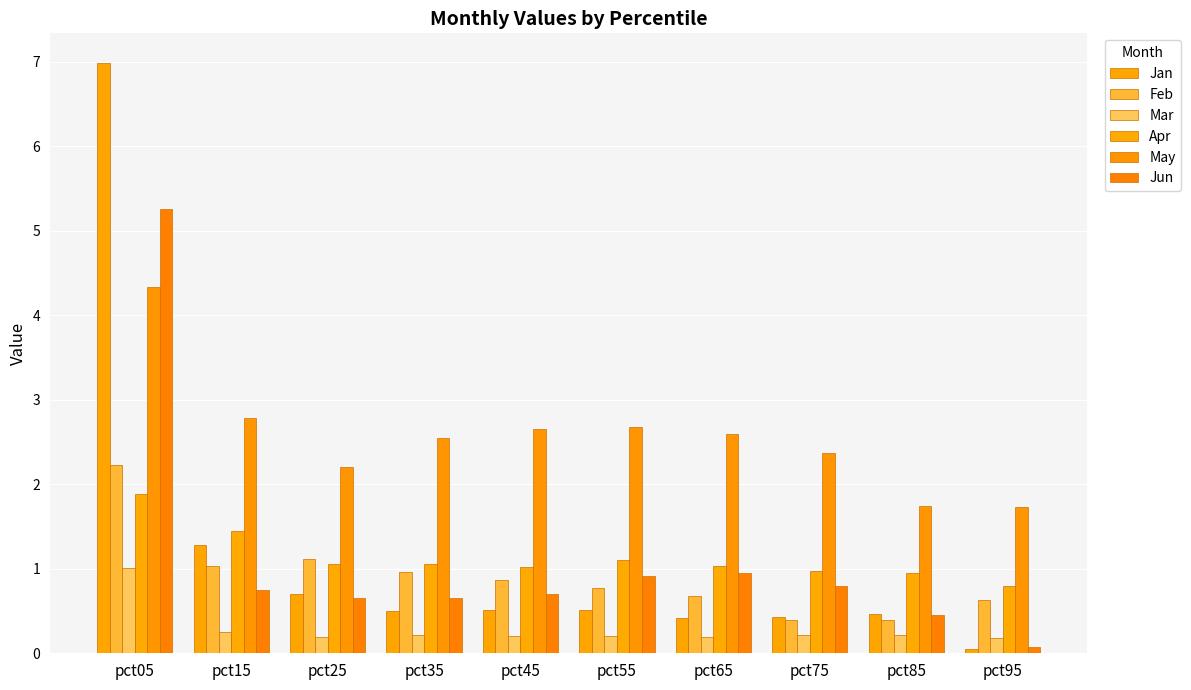

What is the sum of the Jan values at pct25 and pct55?

1.2